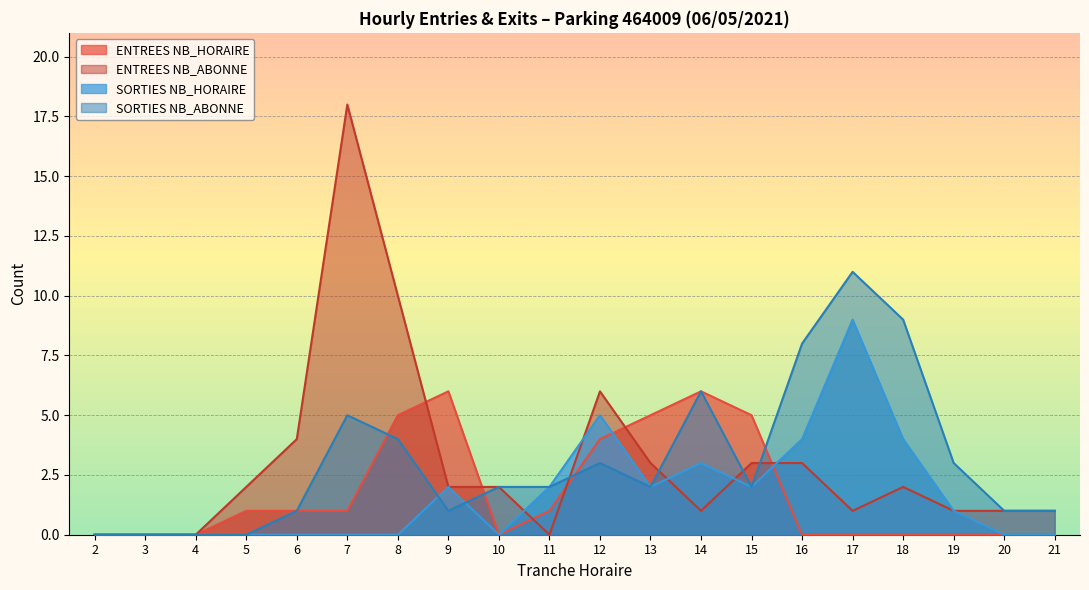

How many lines are shown in the chart?

4